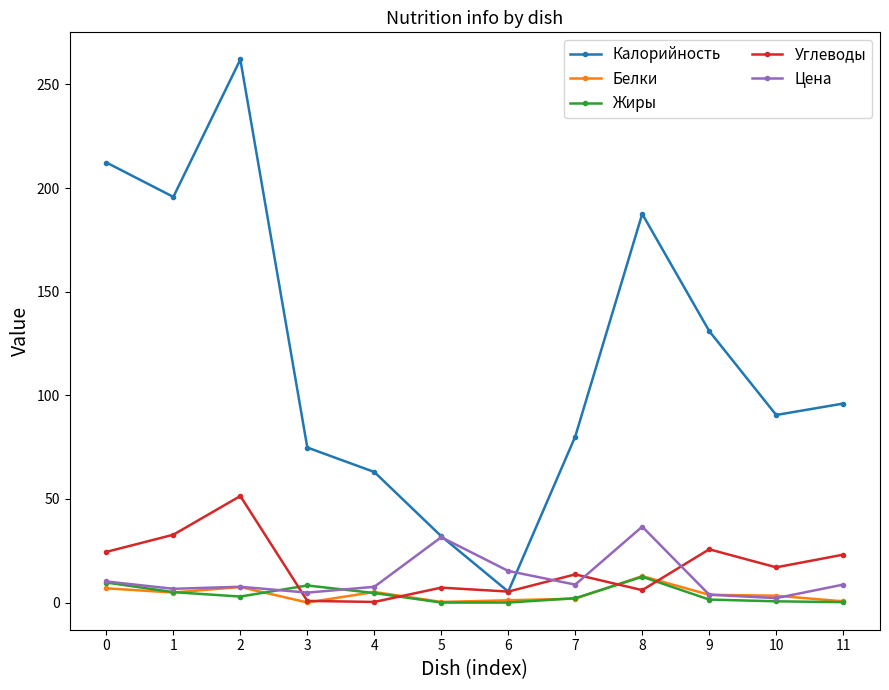

Is this an area chart (filled region under the line)?

No